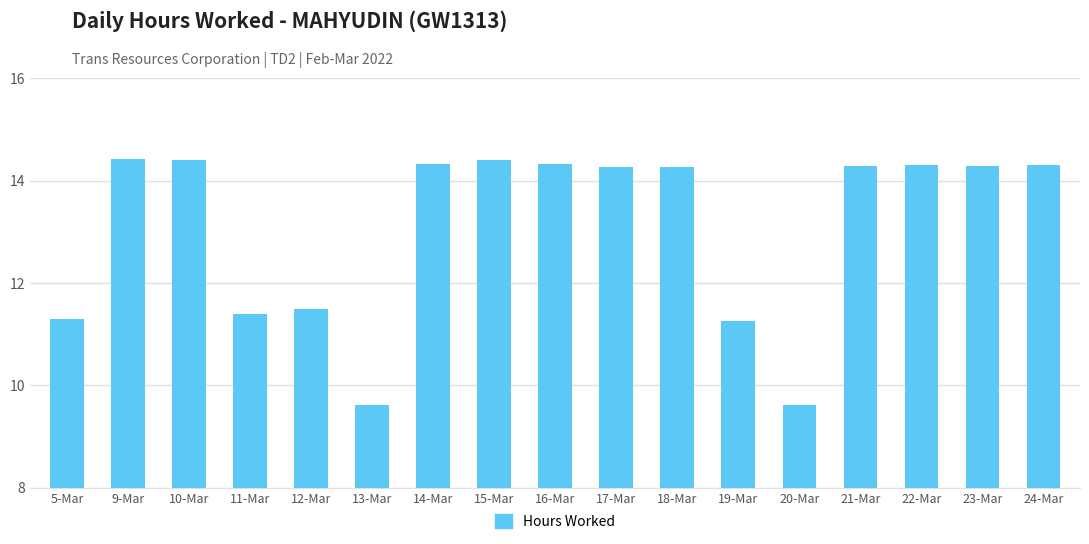

What is the difference between the values at 18-Mar and 5-Mar?

3.0